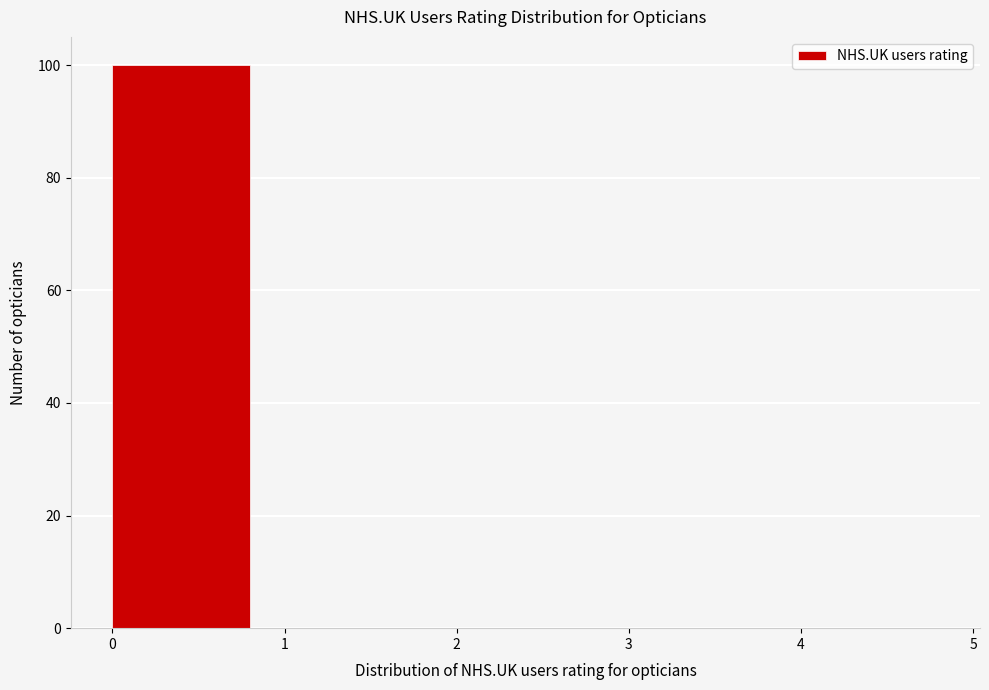

Reading left to right, list every bar in this chart as the range it spans on the x-axis followed by its height. The values are not printed on the chart, so give them approximately, as read against the axis.

0 to 1: 100
1 to 2: 0
2 to 3: 0
3 to 4: 0
4 to 5: 0